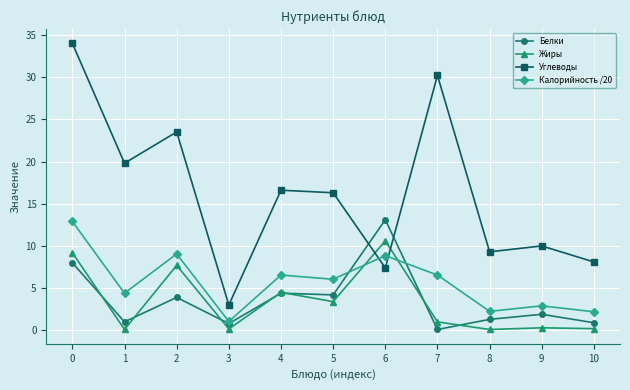

Between 2 and 10, which series saw the biggest shift?

Углеводы